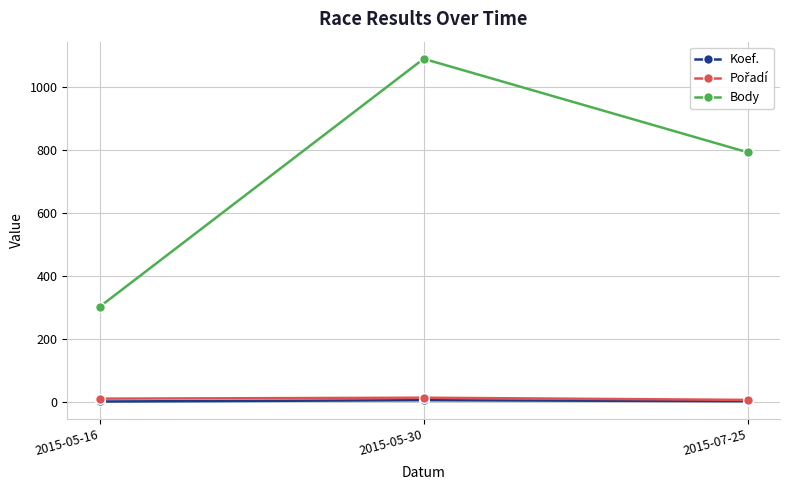

True or false: Body has a value of 792 at 2015-07-25.

True